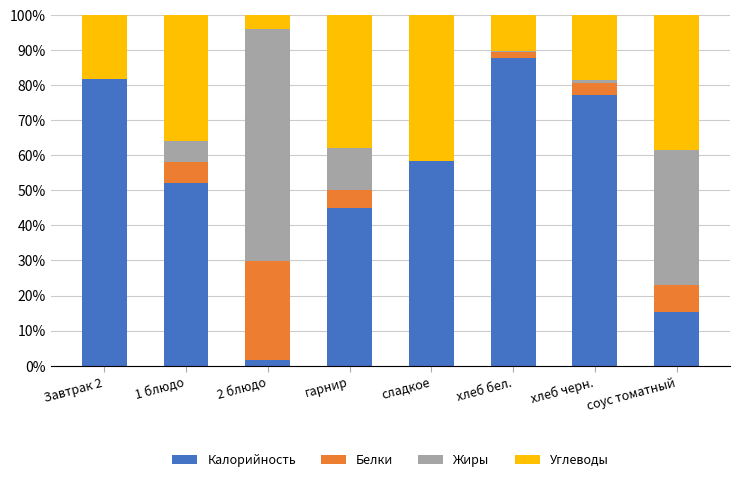

Is it true that Калорийность equals 4.1 at соус томатный?

False